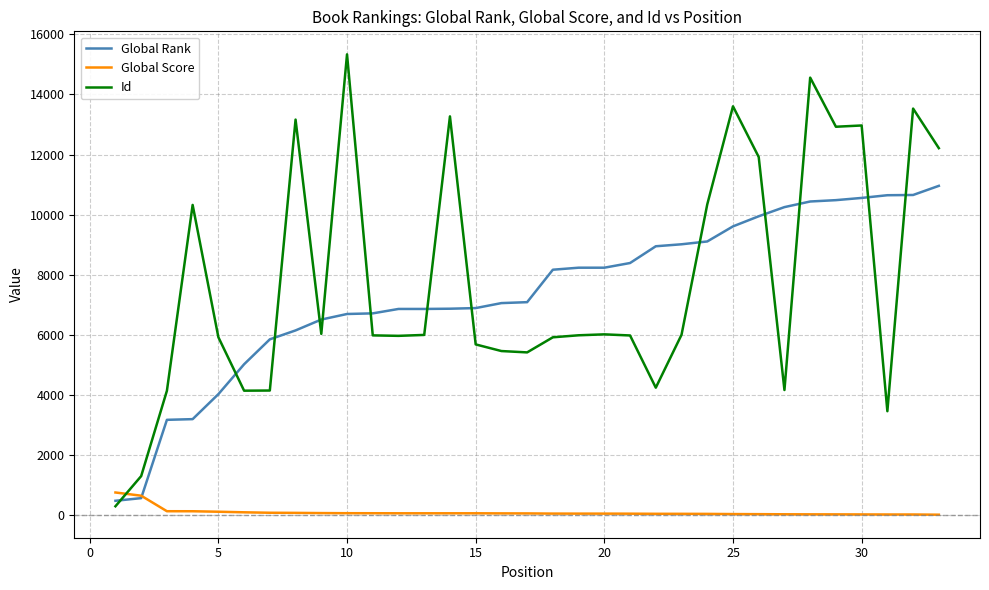

Which series has the largest range (max minus min)?

Id